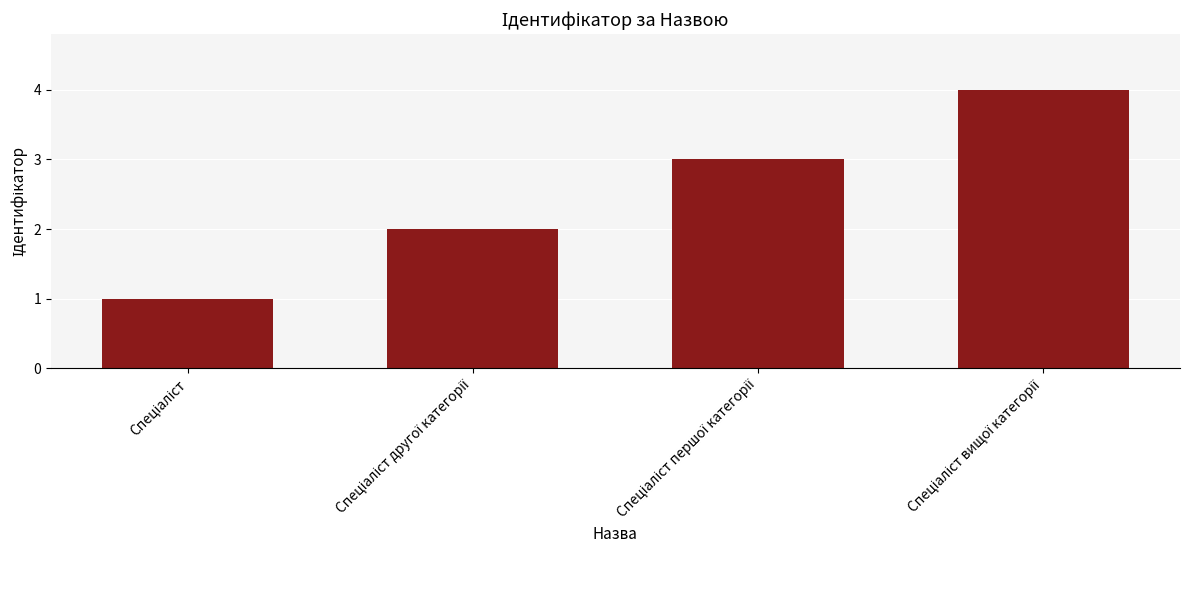

What is the greatest value displayed?

4